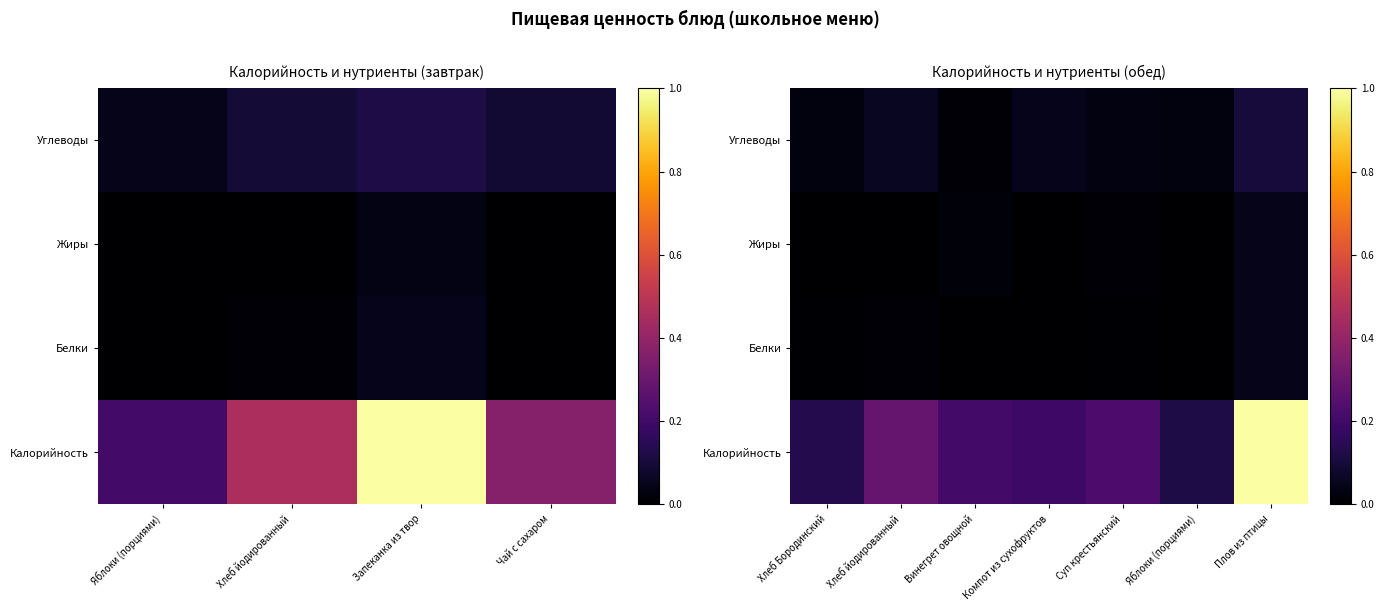

How many data points does each series have?

7